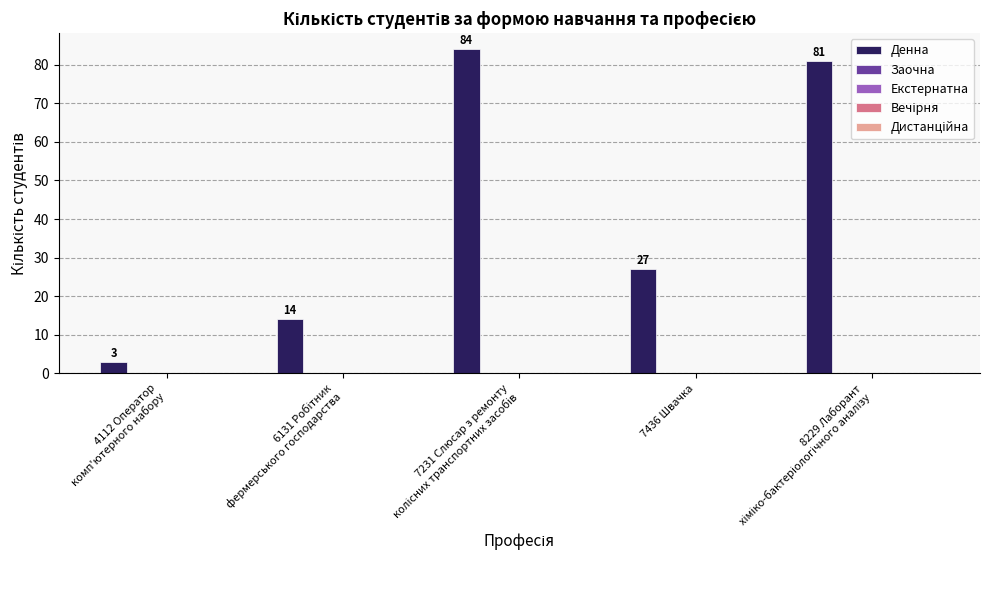

Are the bars horizontal?

No